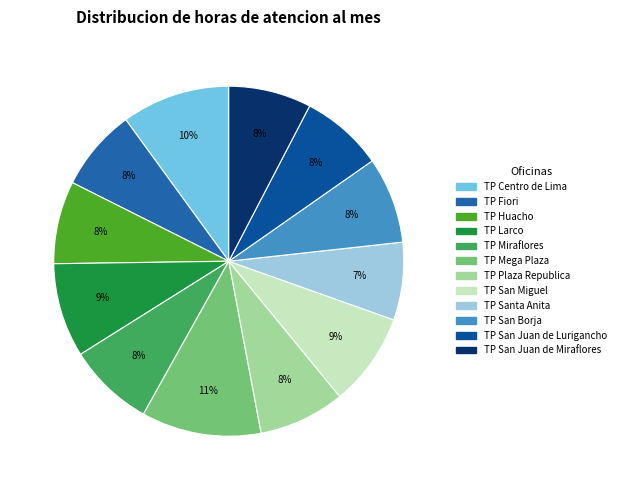

Does TP San Juan de Miraflores account for over 50% of the chart?

No